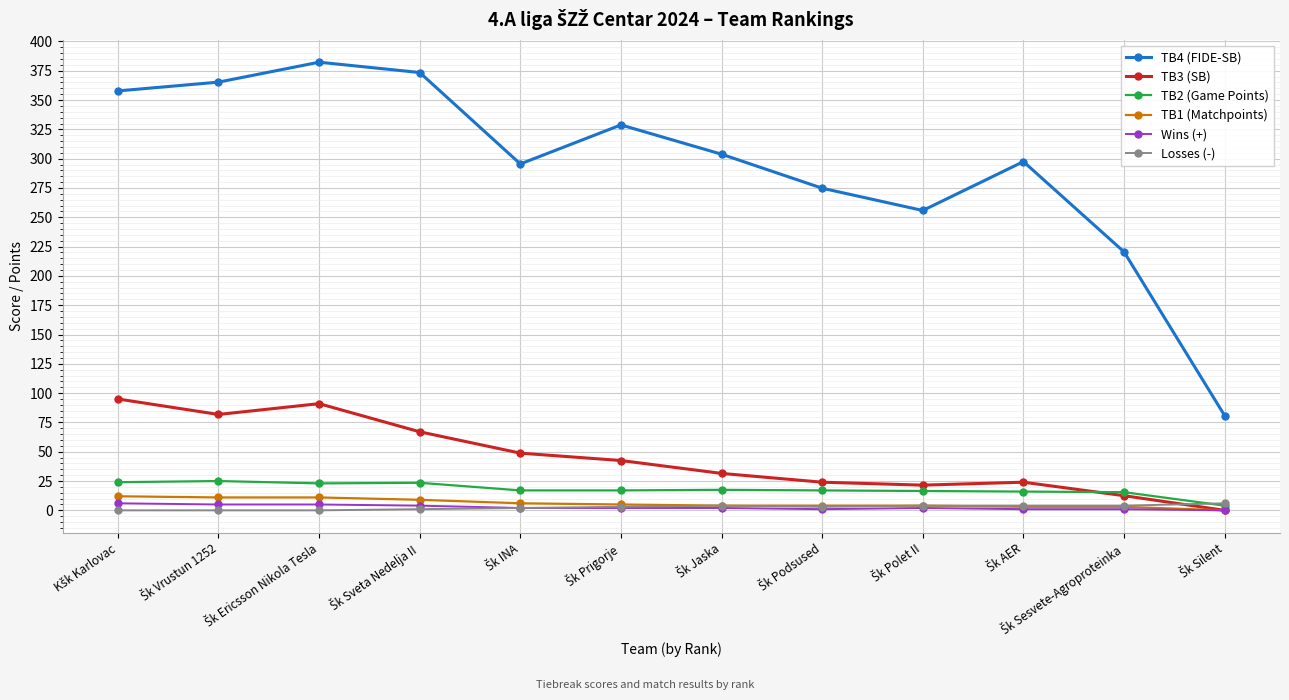

Which series has the largest total across all categories?

TB4 (FIDE-SB)